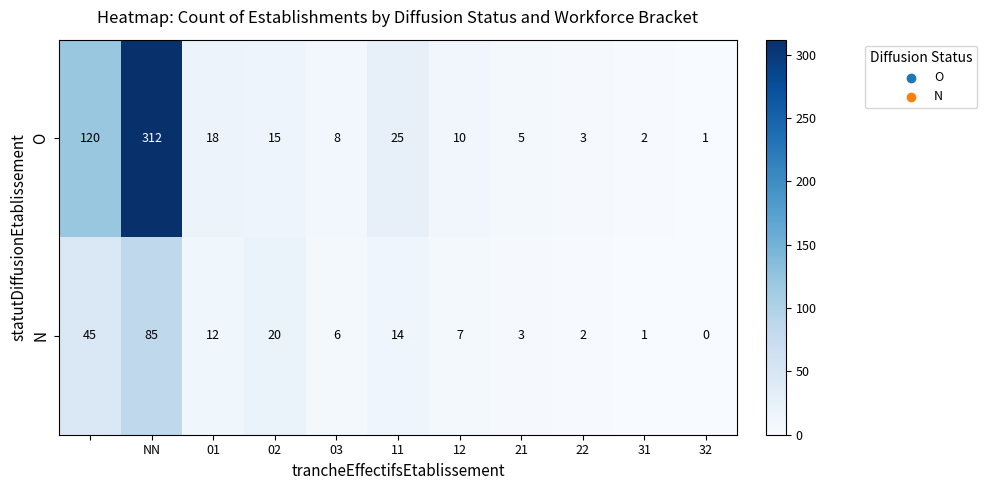

Reading left to right, extract all data points from this chart.

O: 120	312	18	15	8	25	10	5	3	2	1
N: 45	85	12	20	6	14	7	3	2	1	0